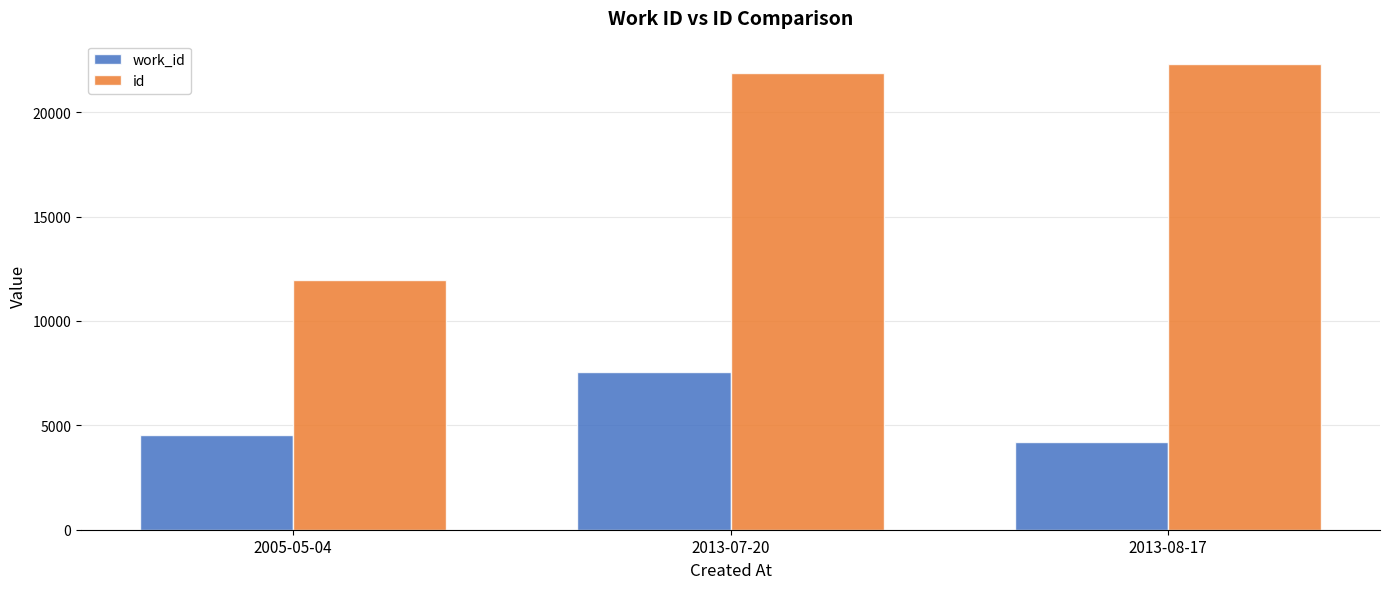

Which series changed the most between 2005-05-04 and 2013-07-20?

id